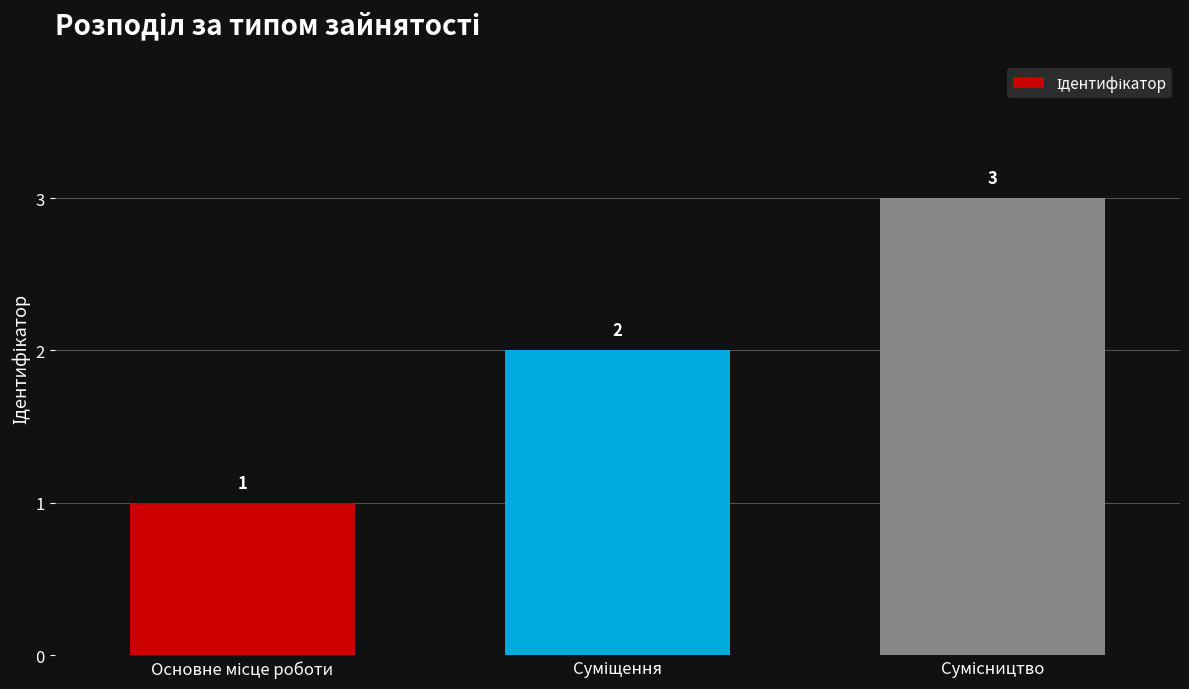

What is the value of the 2nd bar from the left?

2